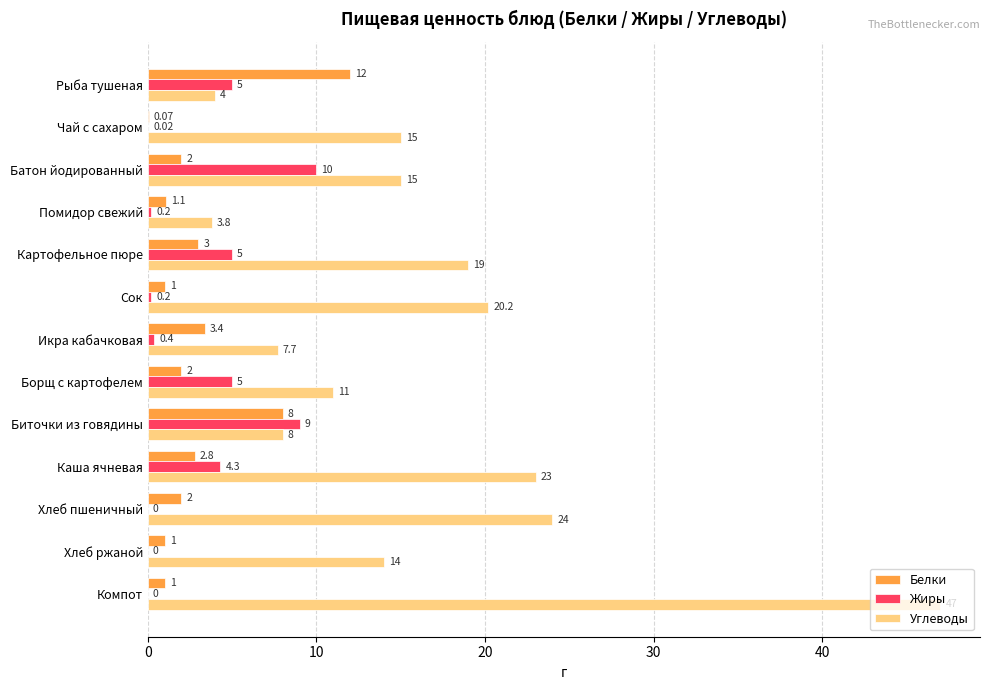

What is the sum of the Углеводы values at Компот and Рыба тушеная?

51.0